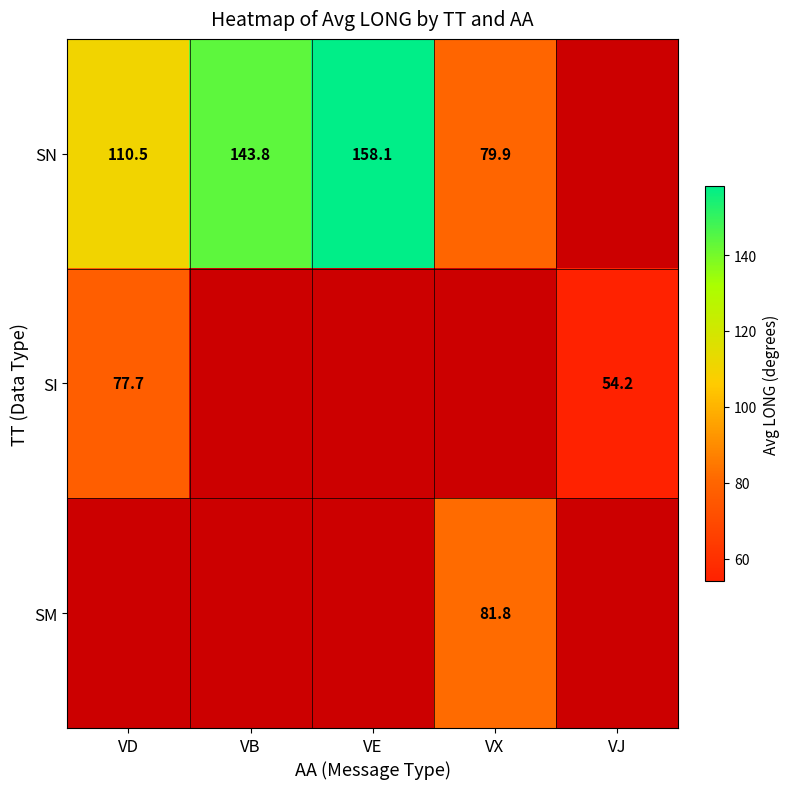

Is it true that SM equals 81.8 at VX?

True